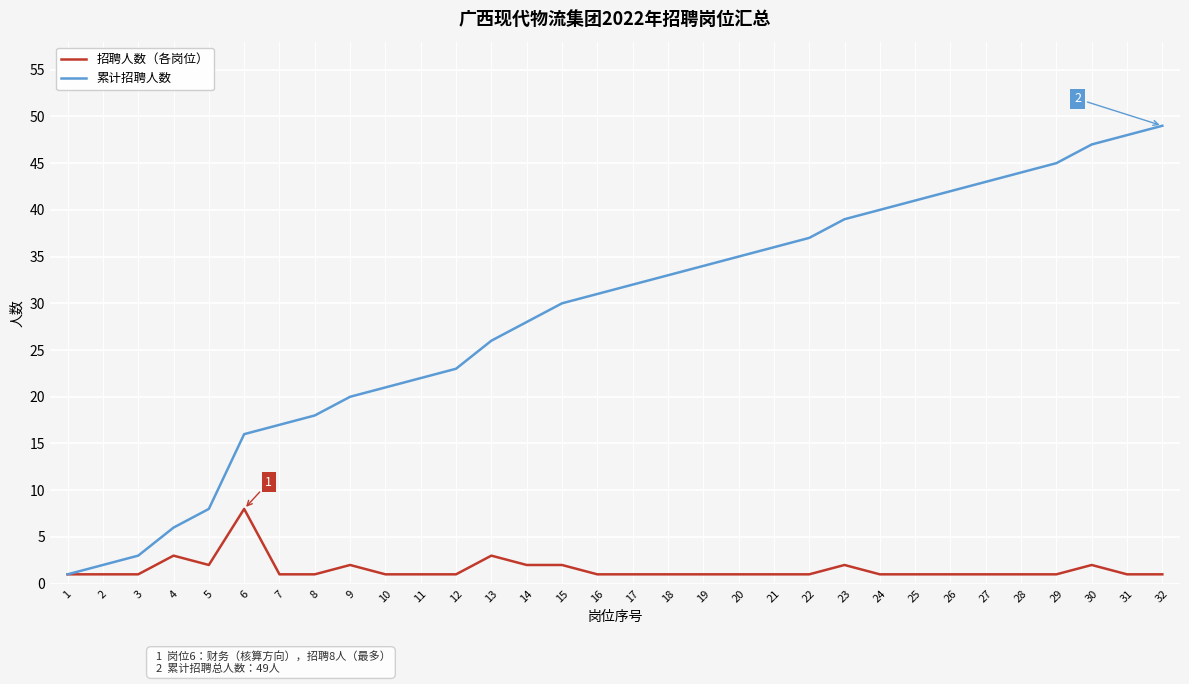

How many series are shown in this chart?

2